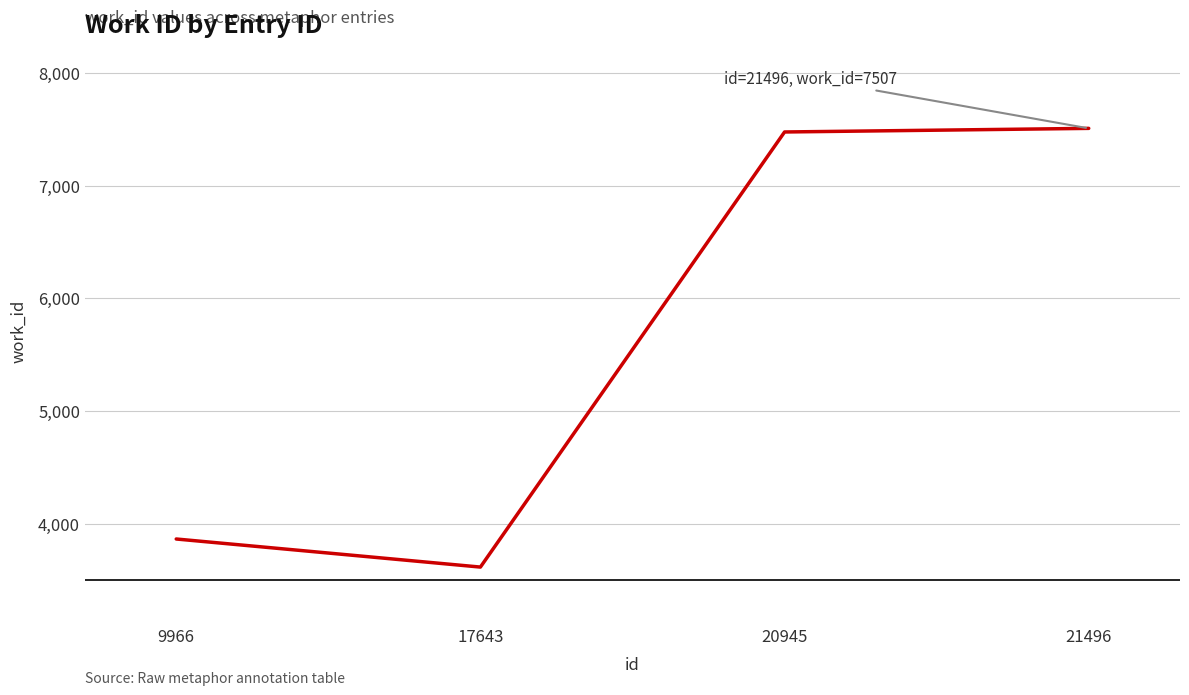

What is the change in value from 20945 to 21496?

+32